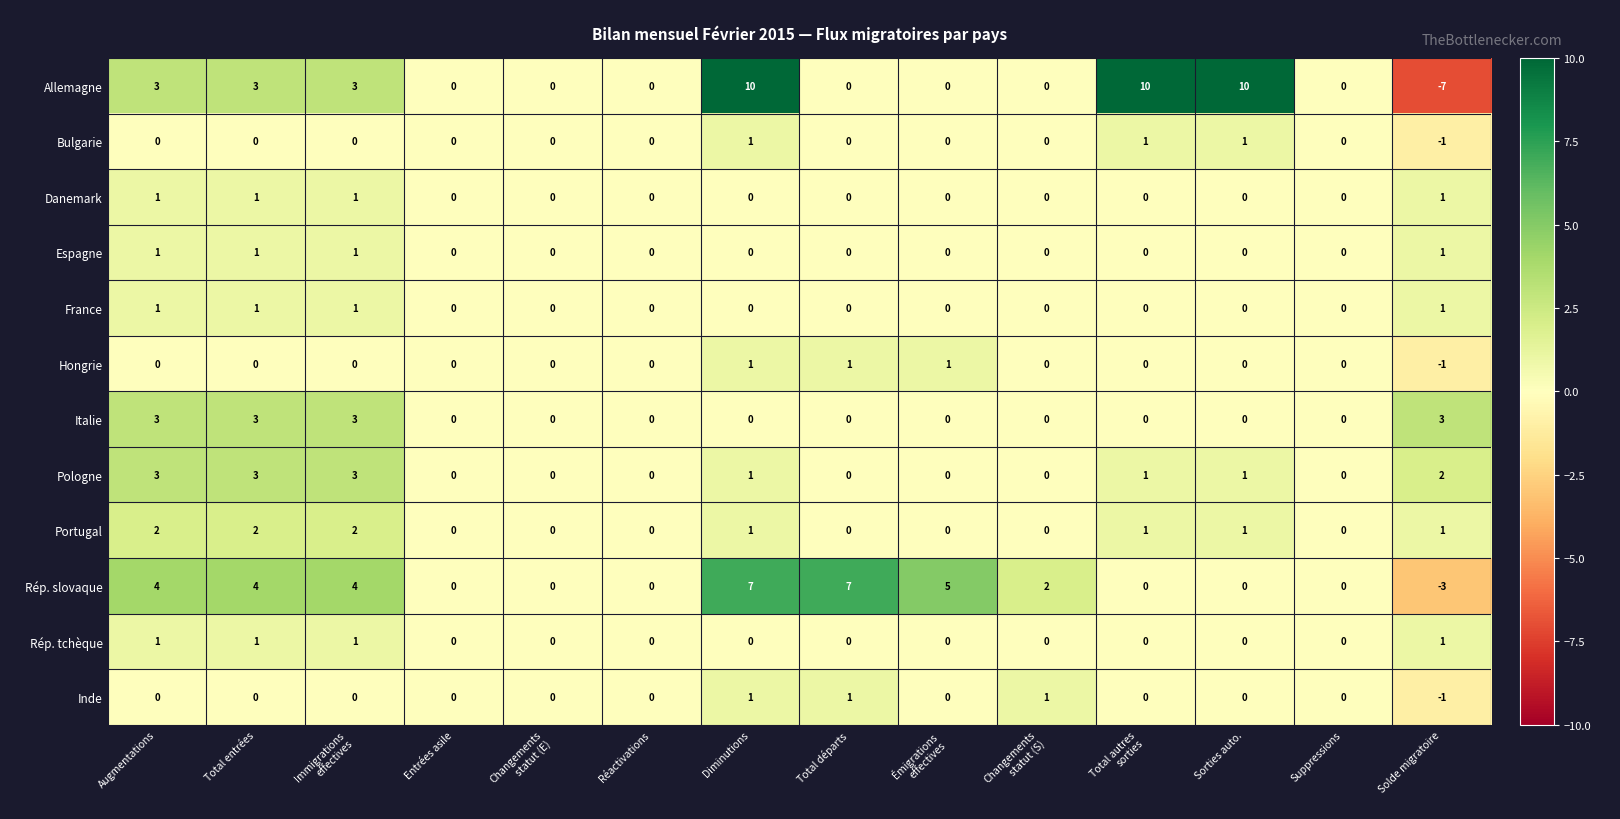

What is the sum of all Espagne values?

4